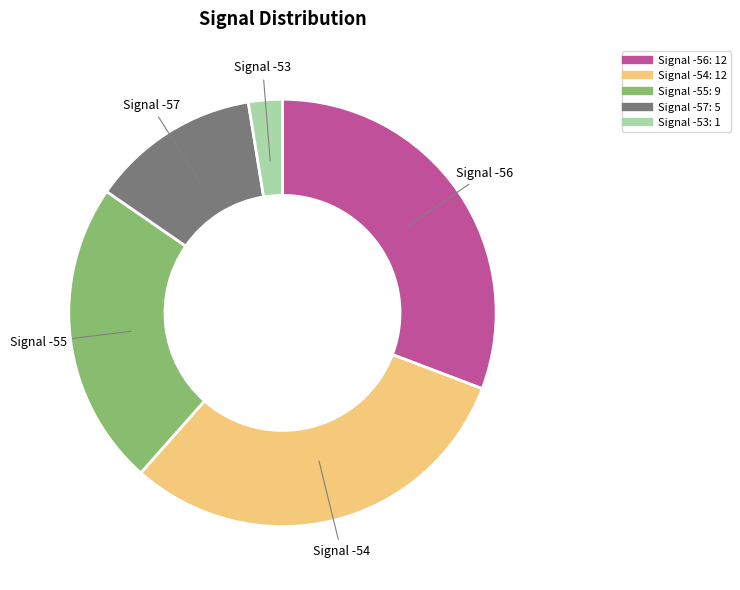

Is there any slice that represents more than half of the pie?

No